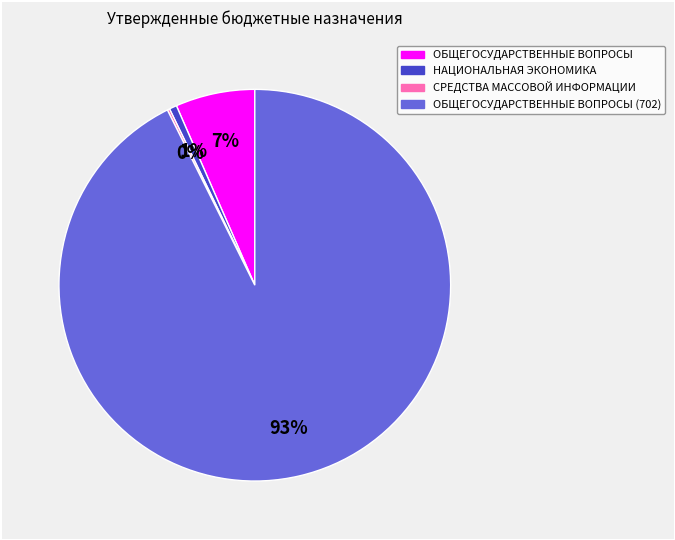

Is there a majority slice in this chart?

Yes